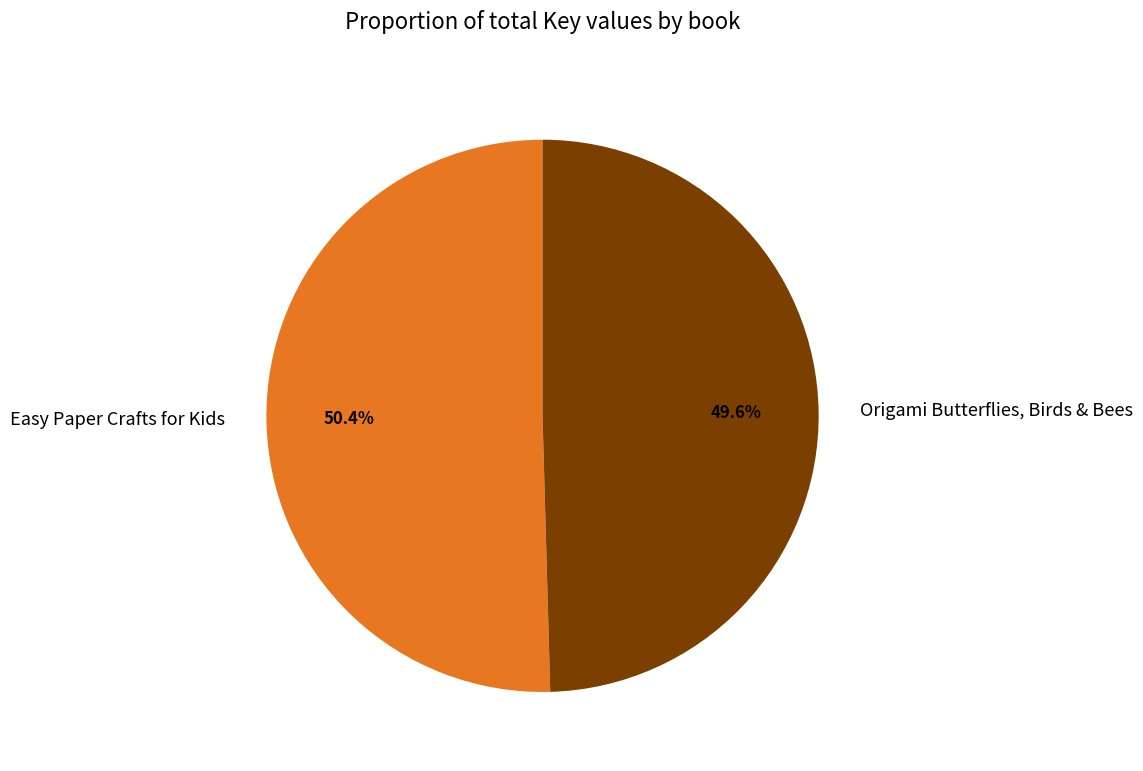

How many slices are in this pie chart?

2